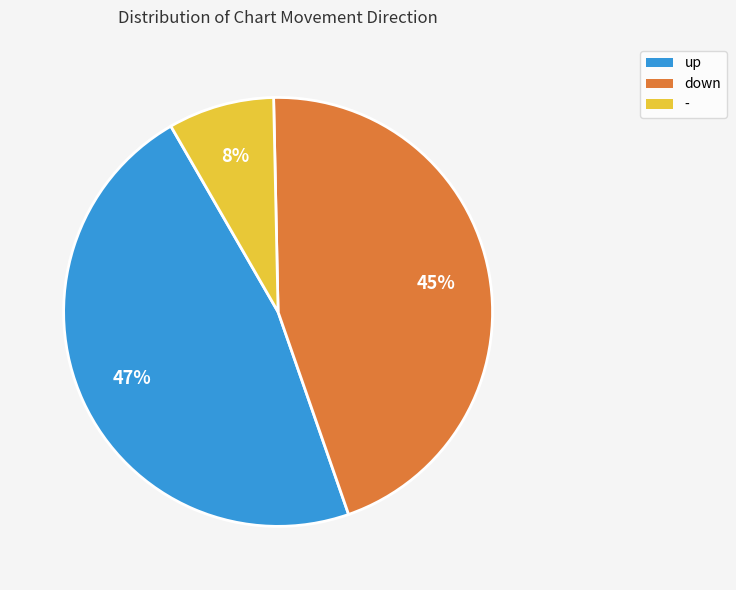

Rank the categories by value from highest to lowest.

up, down, -